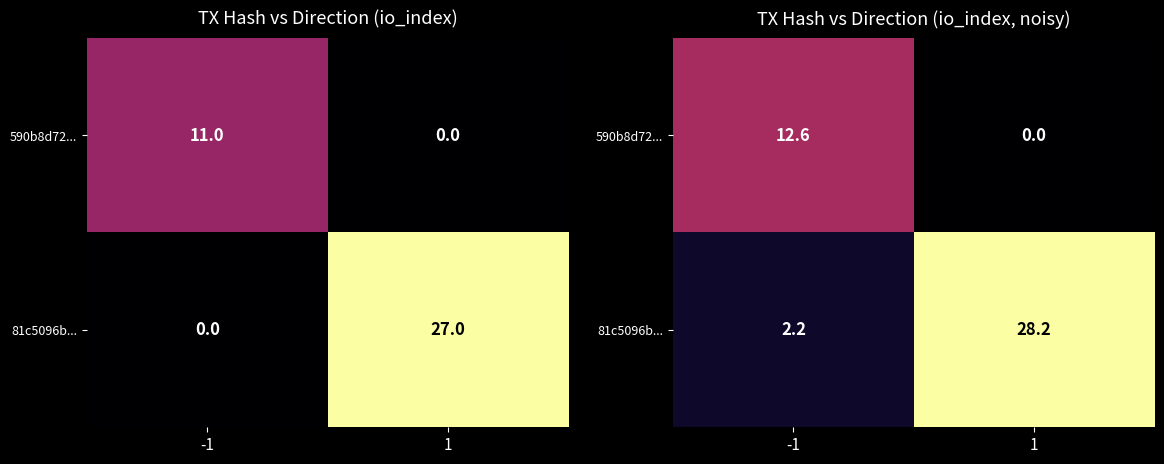

The value of 590b8d72... at 1 is -7.4. True or false?

False